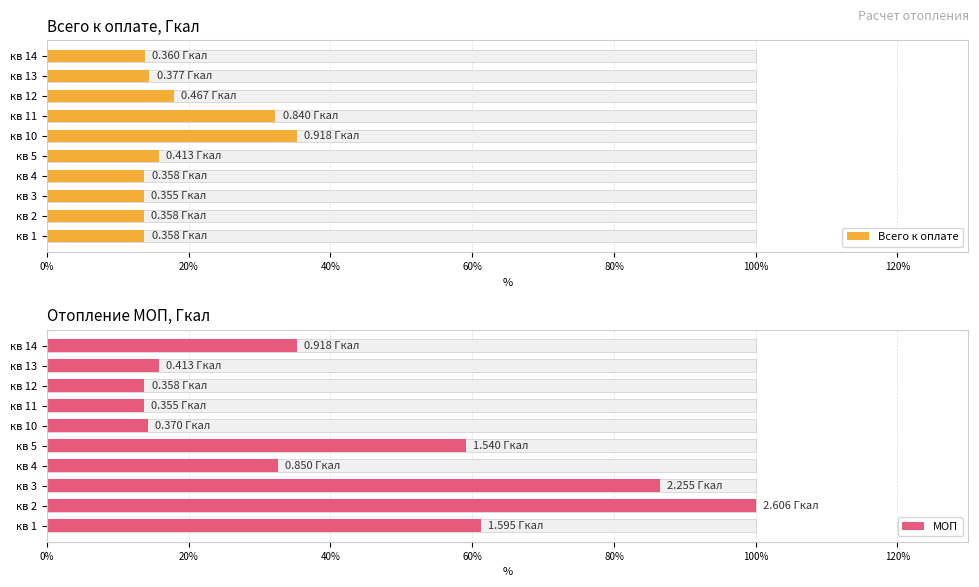

Between кв 3 and кв 11, which is larger?

кв 11